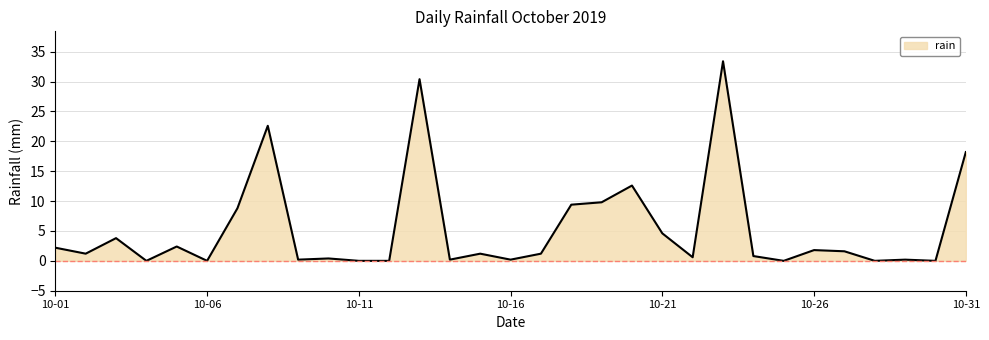

What is the difference between the maximum and minimum values?

33.4